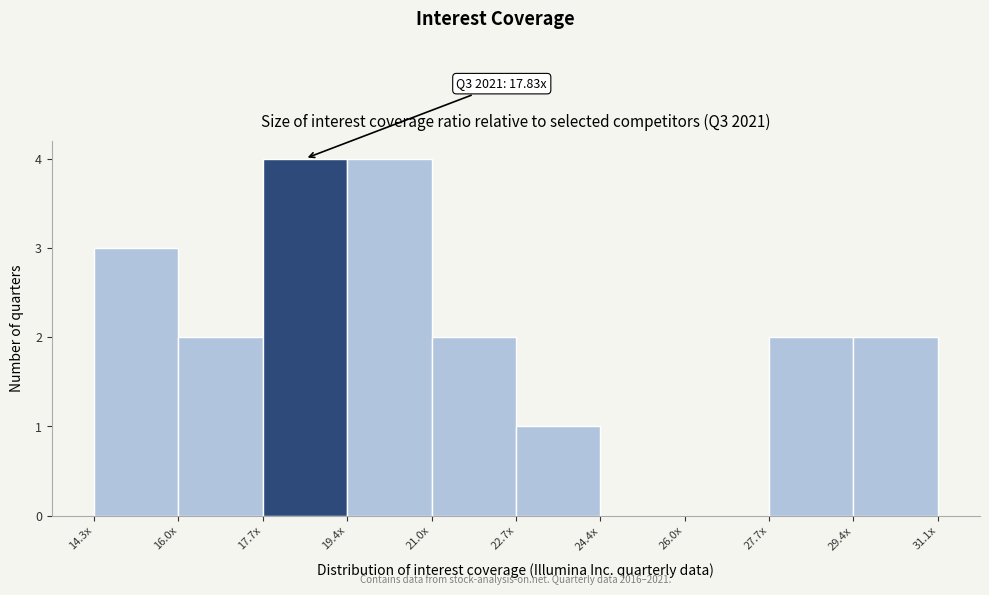

Reading right to left, extract all data points from this chart.

31.1x=2	27.7x=2	26.0x=0	24.4x=0	22.7x=1	21.0x=2	19.4x=4	17.7x=4	16.0x=2	14.3x=3